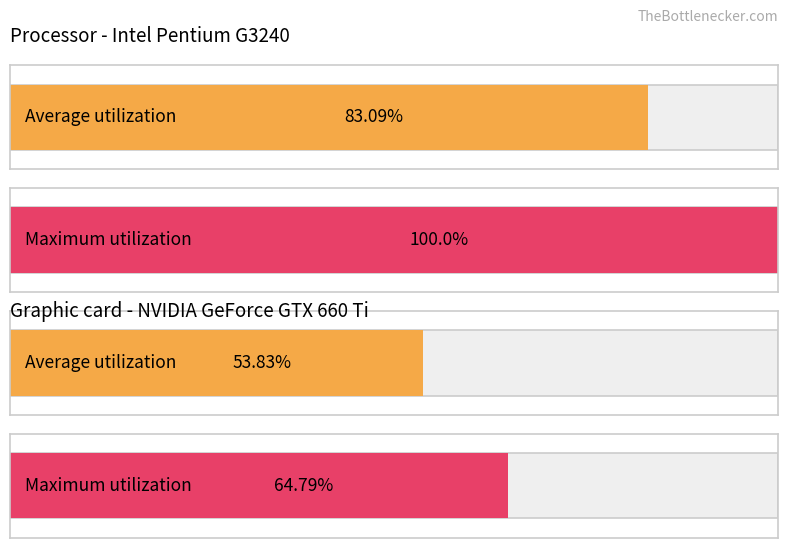

What are all the series names shown in the legend?

Average utilization, Maximum utilization